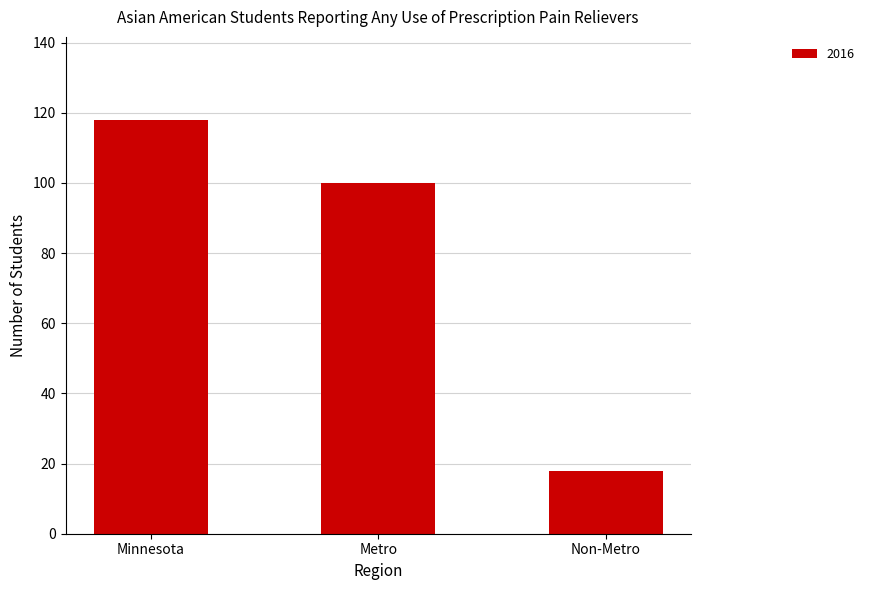

At which category does the chart reach its peak across all series?

Minnesota